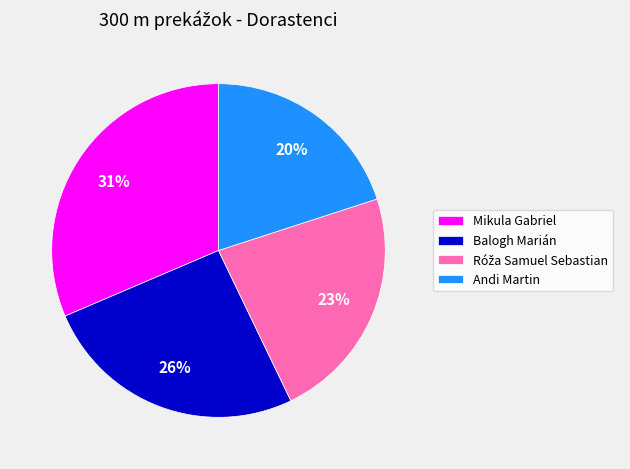

To the nearest percent, what is the difference between the largest and smallest slice percentages?

11%